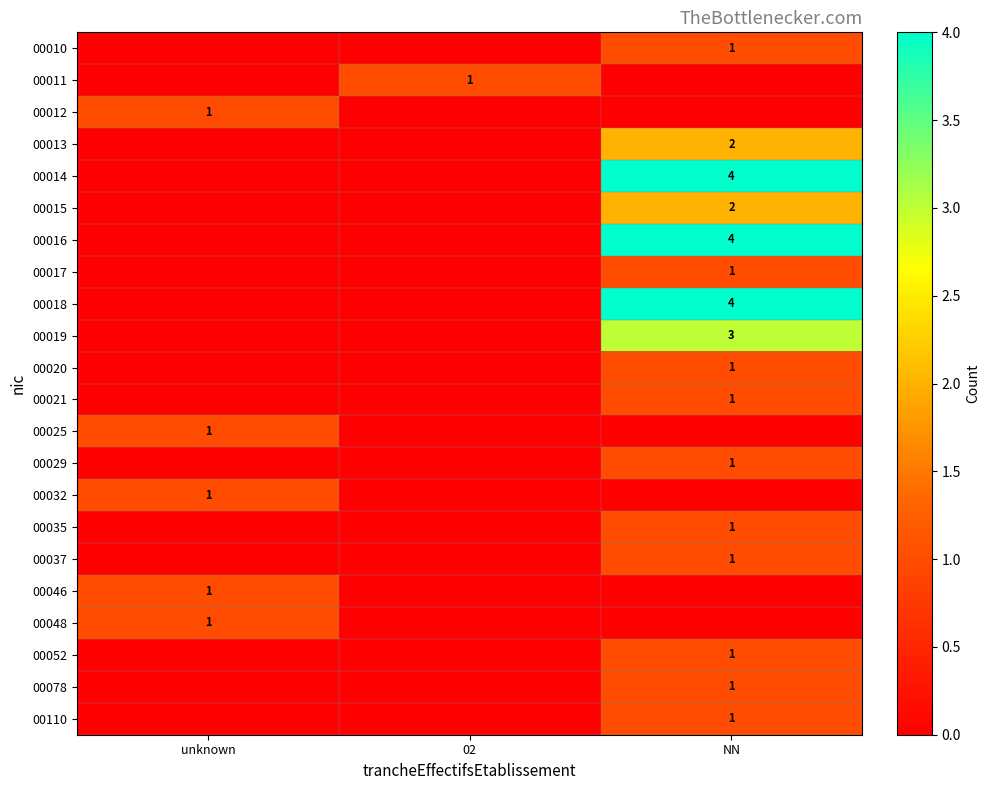

At which category is the sum across all series the highest?

NN